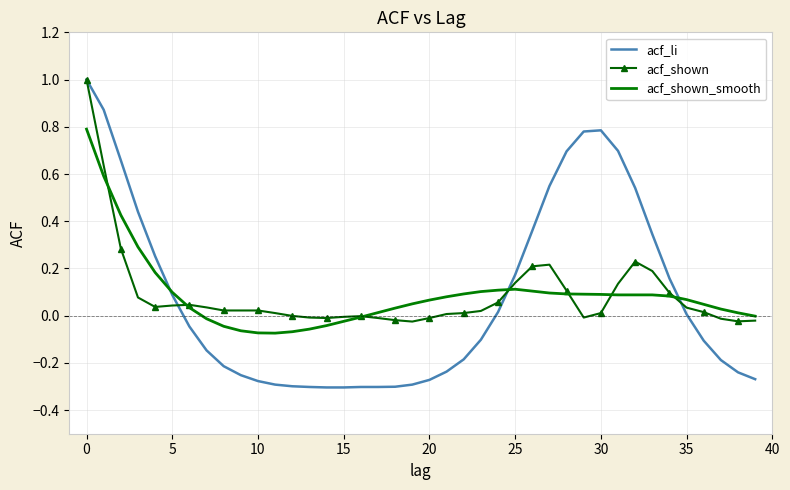

What is the maximum value for acf_shown?

1.0